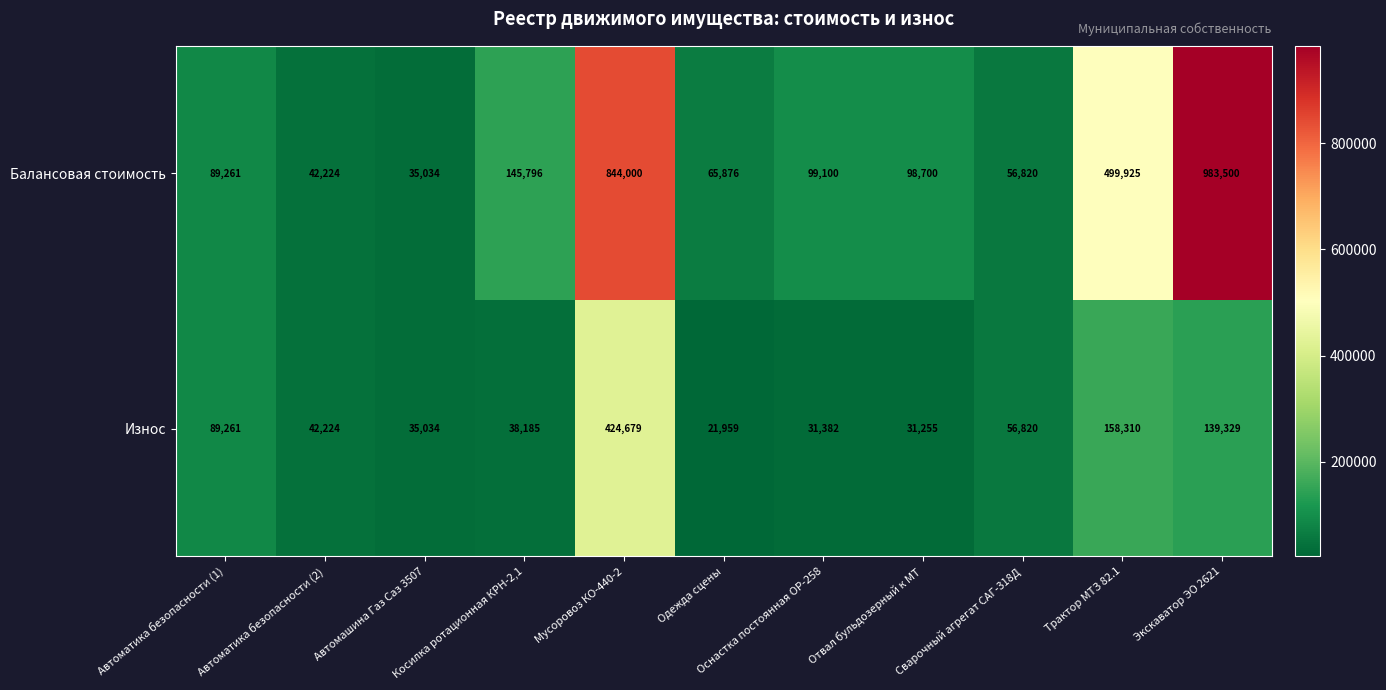

What is the difference between the highest and lowest values at Одежда сцены?

43917